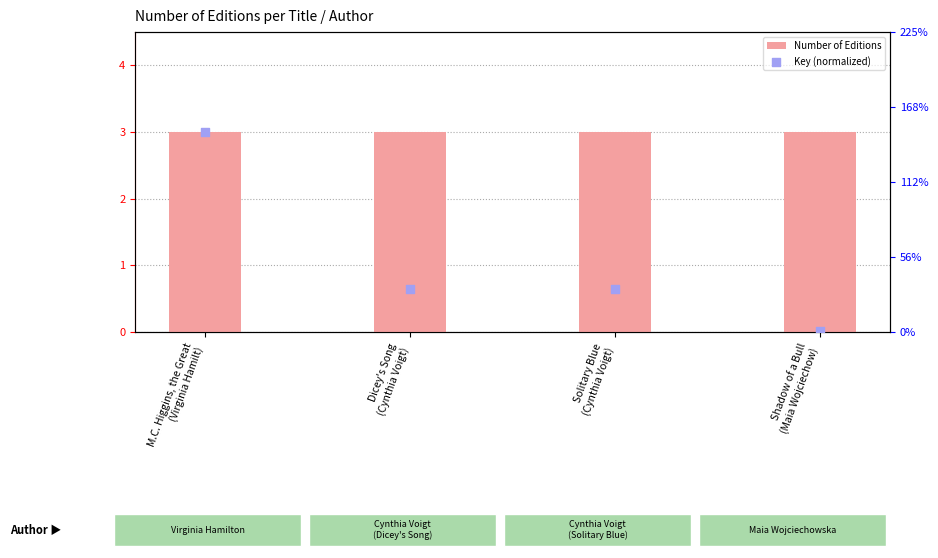

At how many categories does at least one series exceed 1?

4